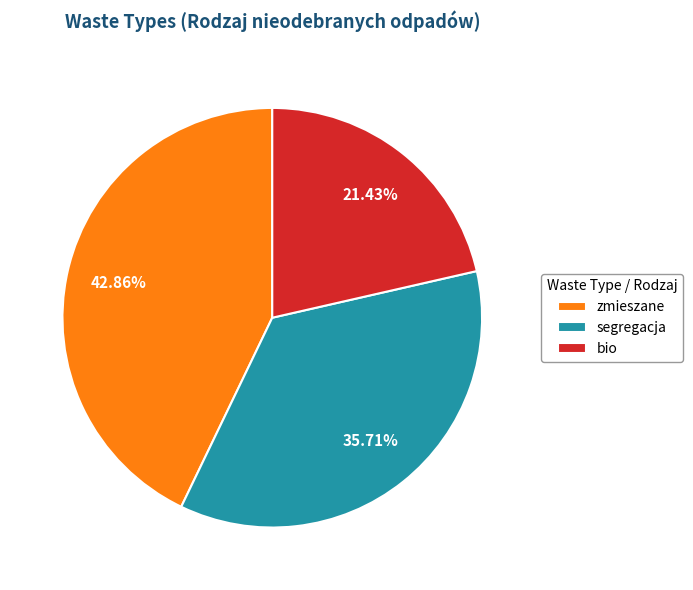

Is there any slice that represents more than half of the pie?

No